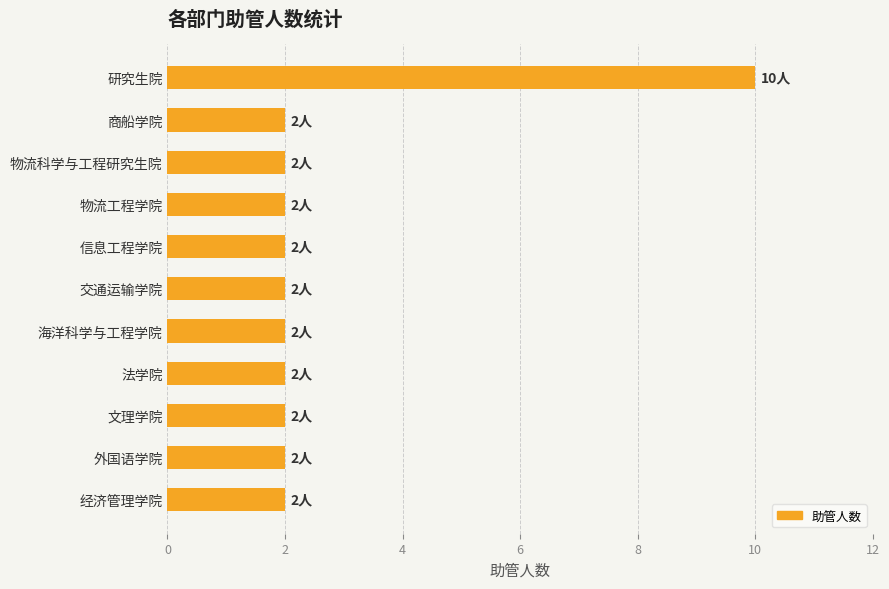

What is the average value?

3